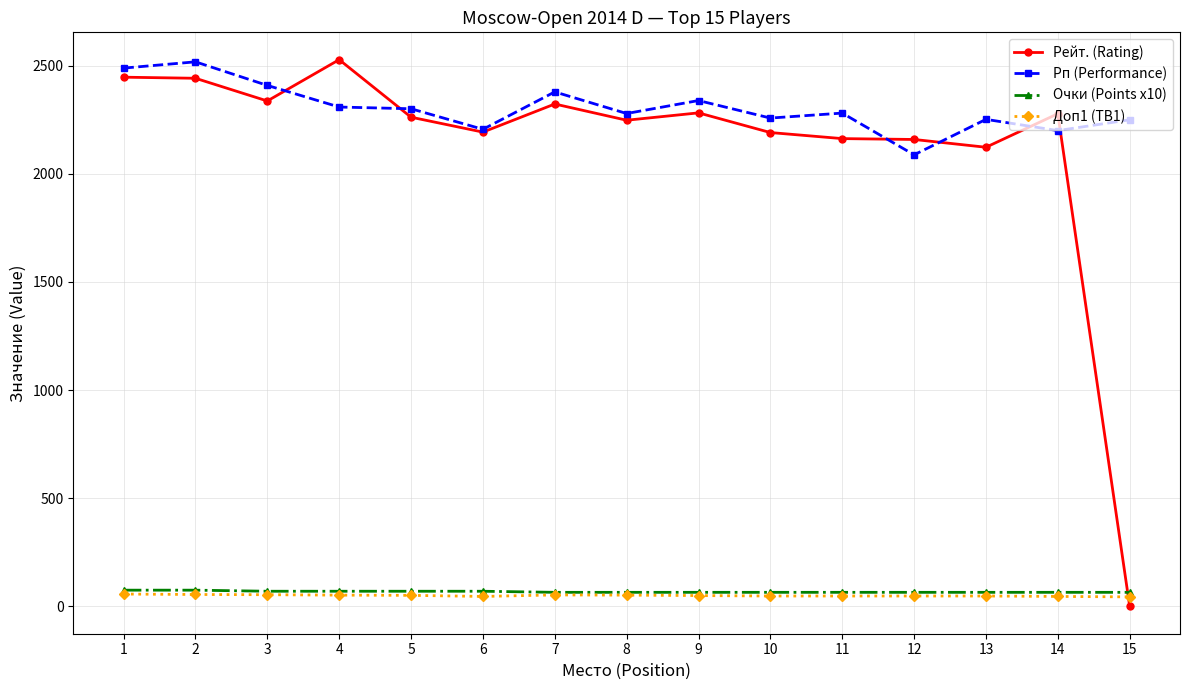

At which label does Рп (Performance) first exceed 2281?

1